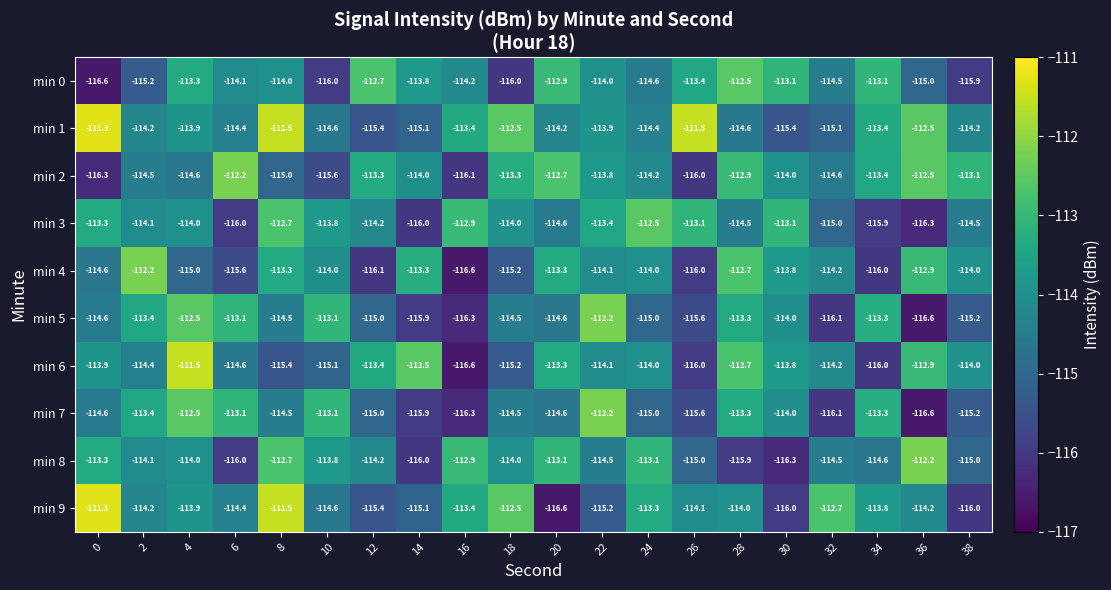

What value does the min 6 series have at 36?

-112.9